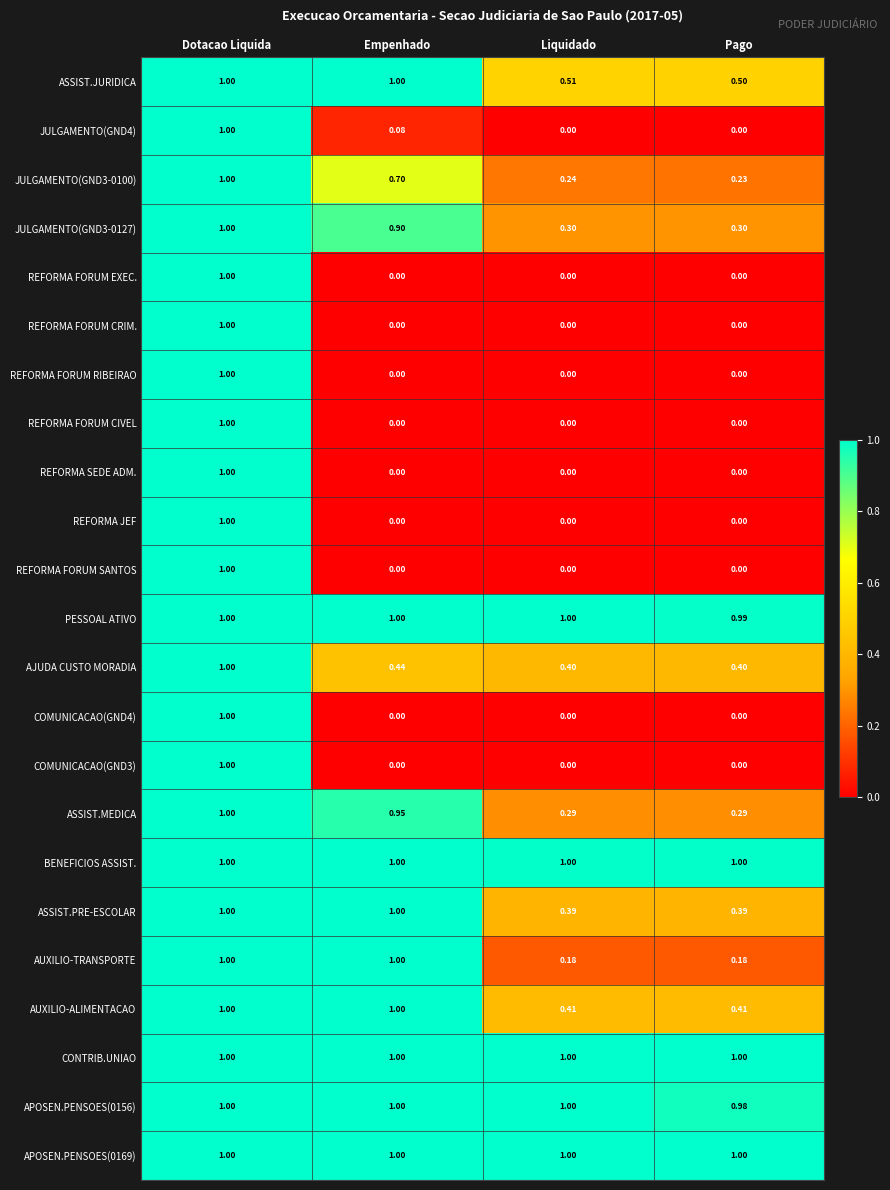

At which label does REFORMA FORUM EXEC. reach its peak?

Dotacao Liquida